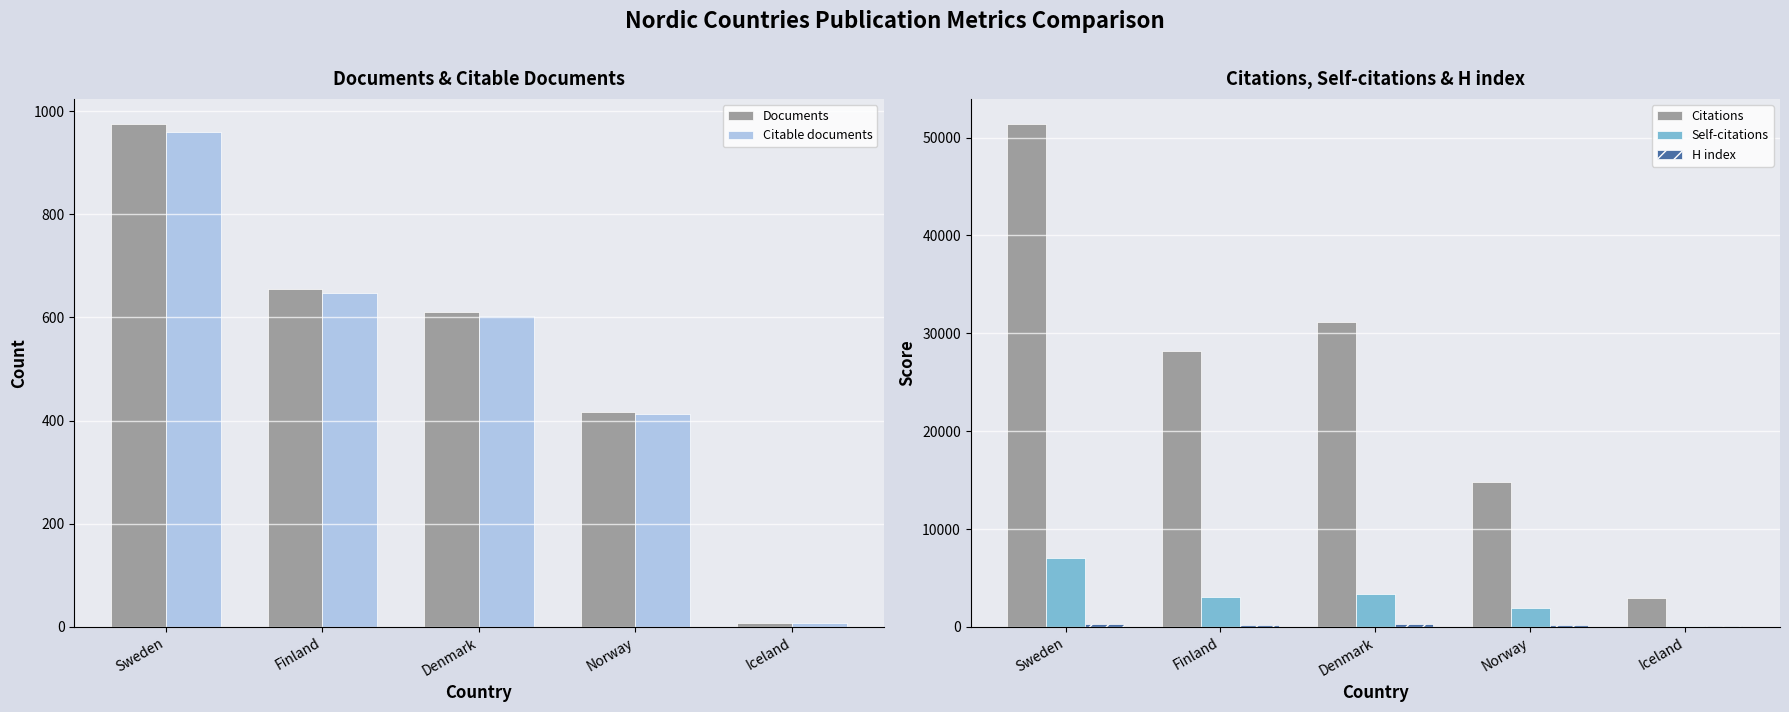

How many bars are there in total?

25